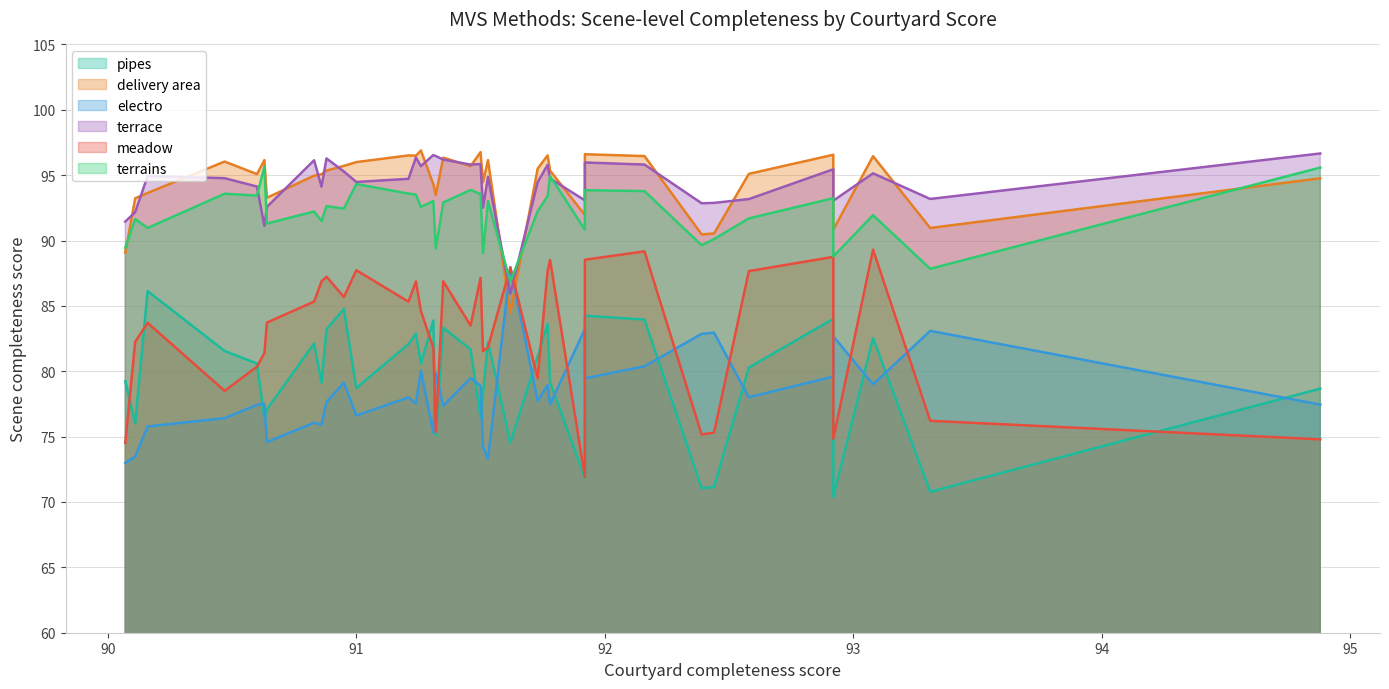

Which series ends up on top after the final intersection of electro and terrains?

terrains